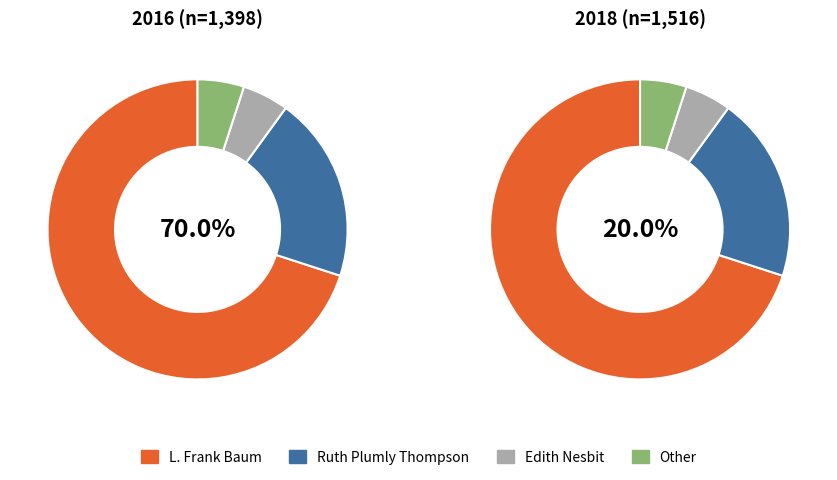

Is it true that Edith Nesbit is 5% of the pie?

True